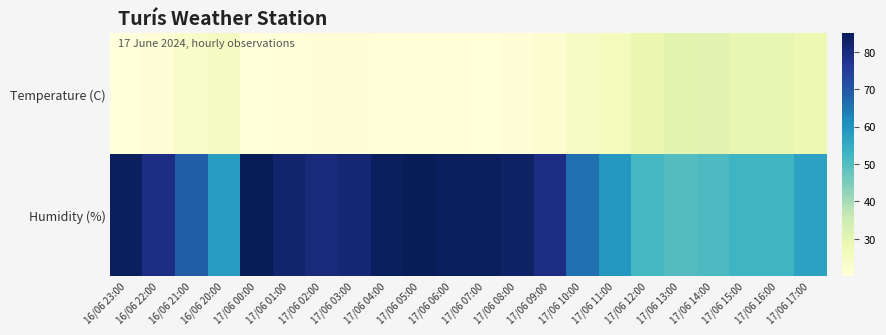

Rank the series at 17/06 12:00 from highest to lowest value.

Humidity (%), Temperature (C)